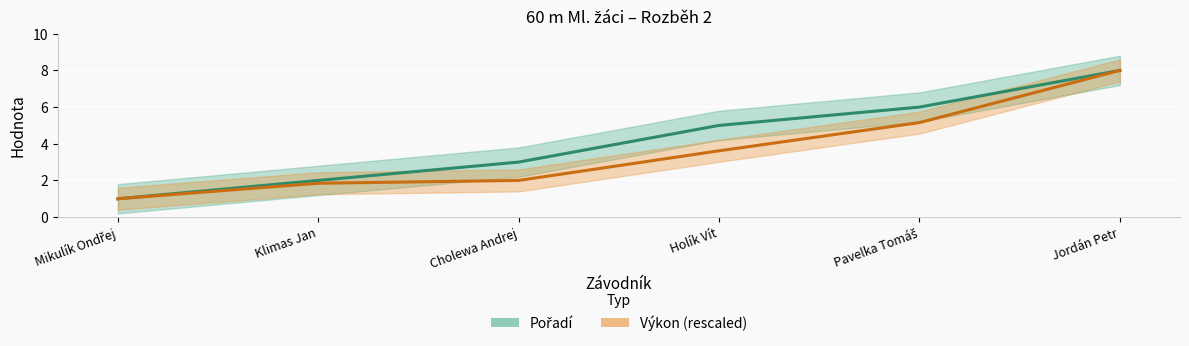

Is the value of Pořadí at Mikulík Ondřej greater than the value of Výkon (scaled) at Pavelka Tomáš?

No